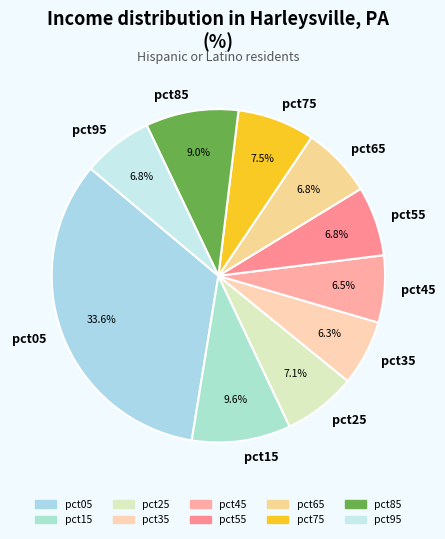

To the nearest percent, what percentage of the pie is pct35?

6%